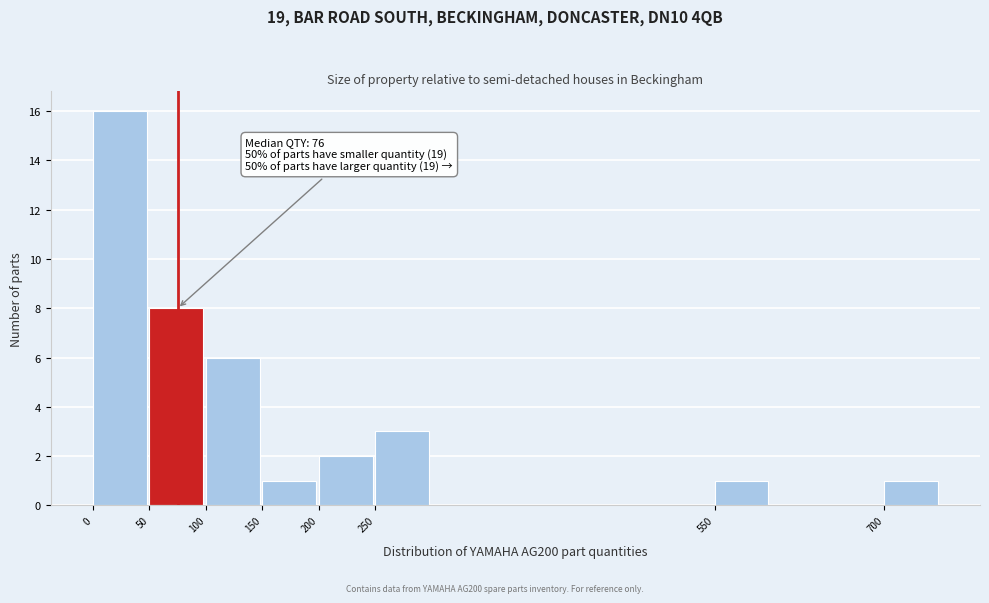

Over which range of the x-axis is the bar tallest?

0 to 50